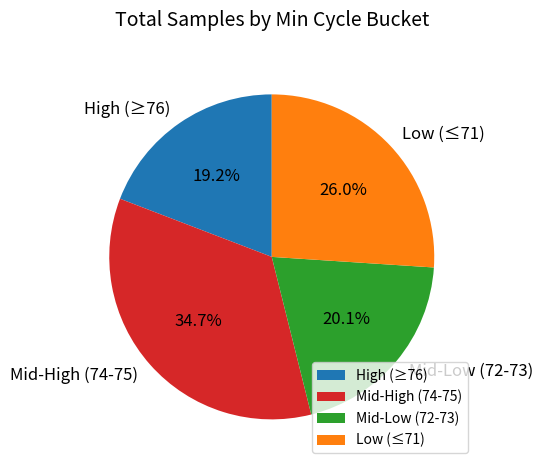

Which slice is the largest?

Mid-High (74-75)